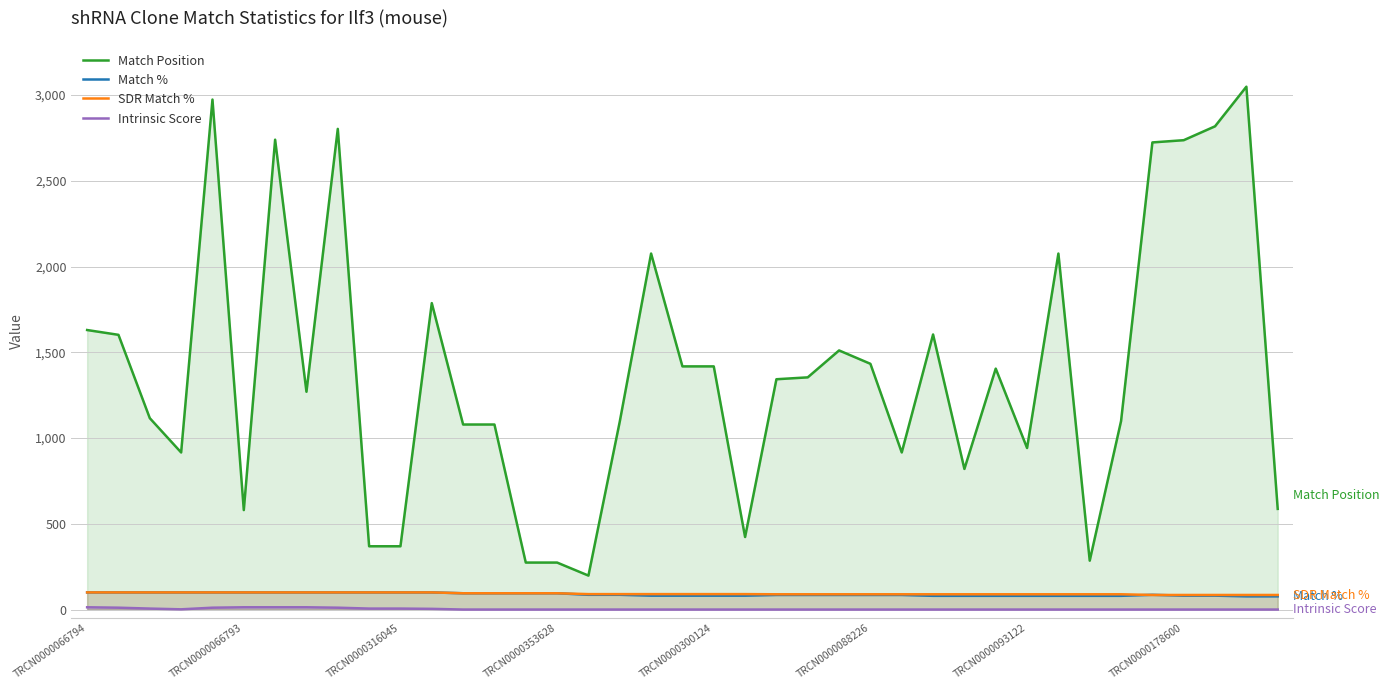

True or false: Match Position has a value of 2437.6 at 24.

False